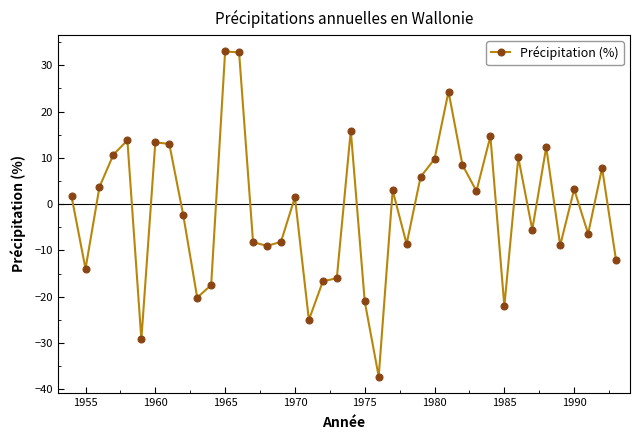

What is the difference between the maximum and minimum values?

70.2